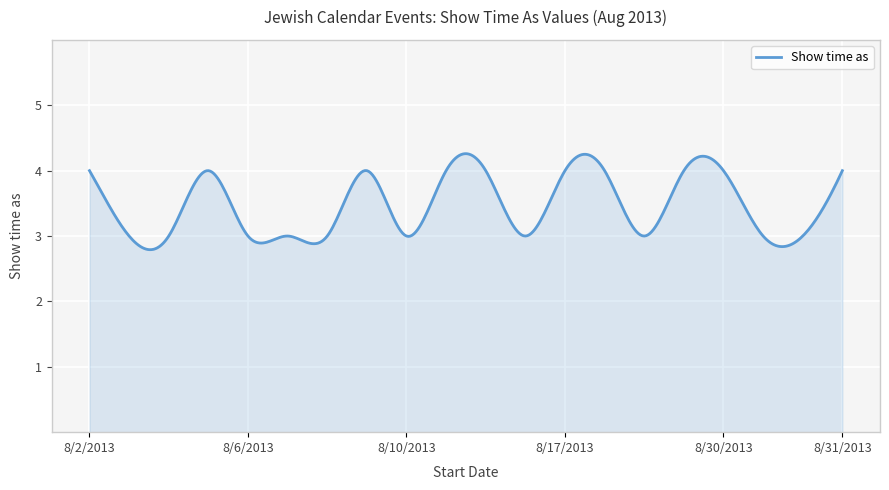

What is the difference between the maximum and minimum values?

1.5